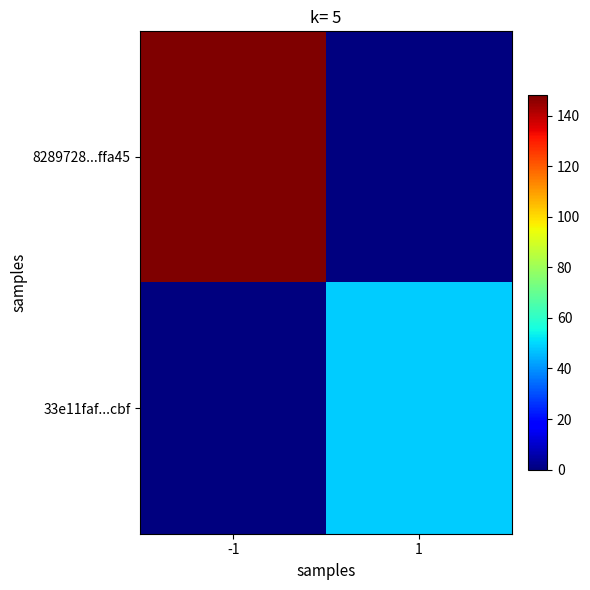

At which category is the sum across all series the highest?

-1